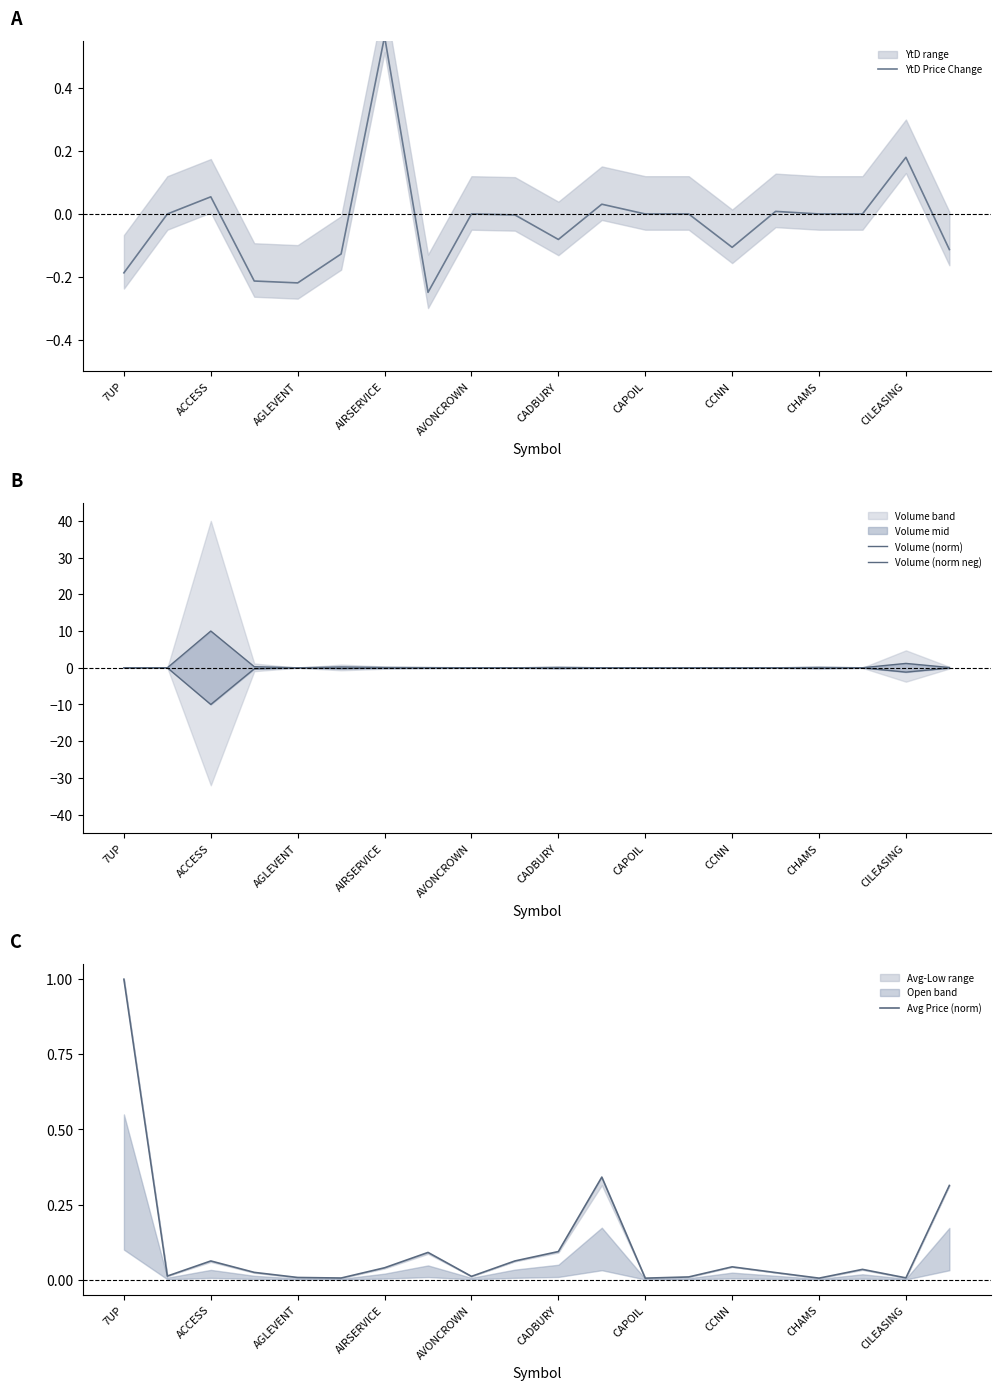

Is it true that Volume (norm neg) equals -0.1 at AIRSERVICE?

False